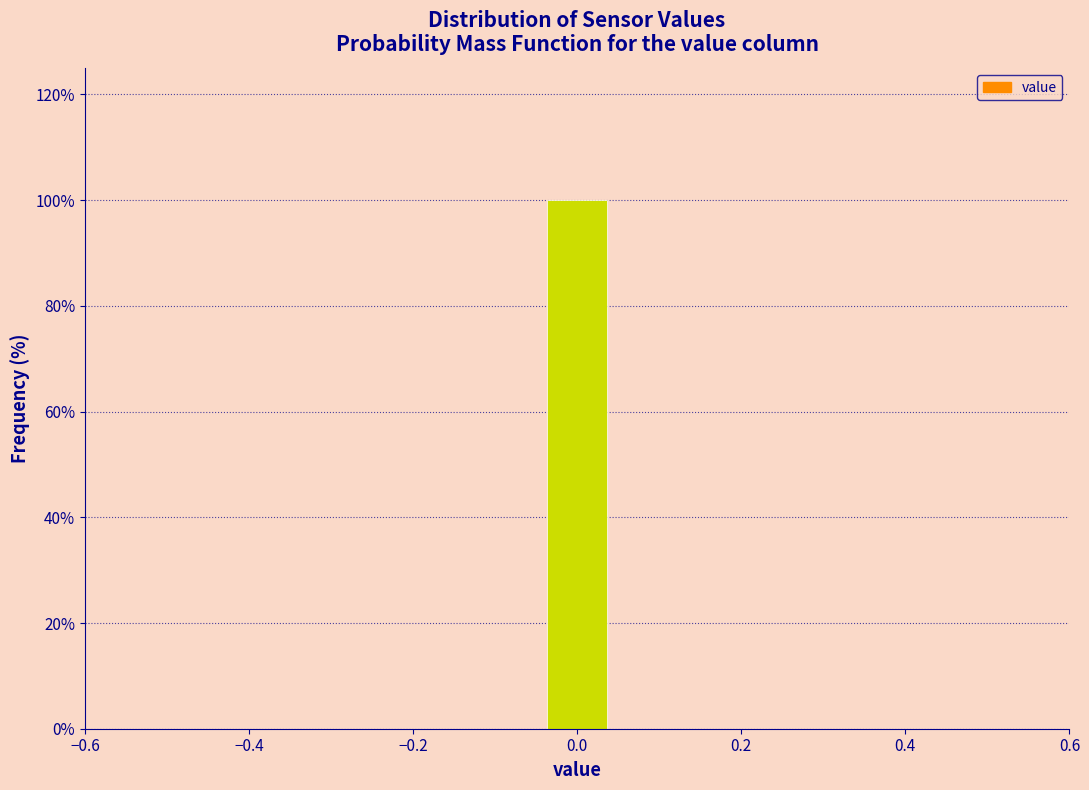

Reading left to right, transcribe this chart: for each bar, give the range it covers on the x-axis and its height. Neither the bar edges nor the heights are printed on the chart, so give them approximately, as read against the axes.

-0.50 to -0.40: 0
-0.40 to -0.32: 0
-0.32 to -0.22: 0
-0.22 to -0.14: 0
-0.14 to -0.04: 0
-0.04 to 0.04: 100
0.04 to 0.14: 0
0.14 to 0.22: 0
0.22 to 0.32: 0
0.32 to 0.40: 0
0.40 to 0.50: 0